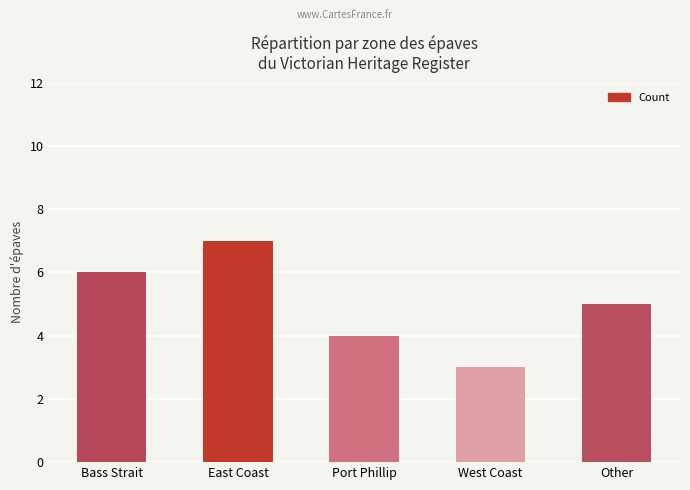

List the labels in order of value, largest first.

East Coast, Bass Strait, Other, Port Phillip, West Coast